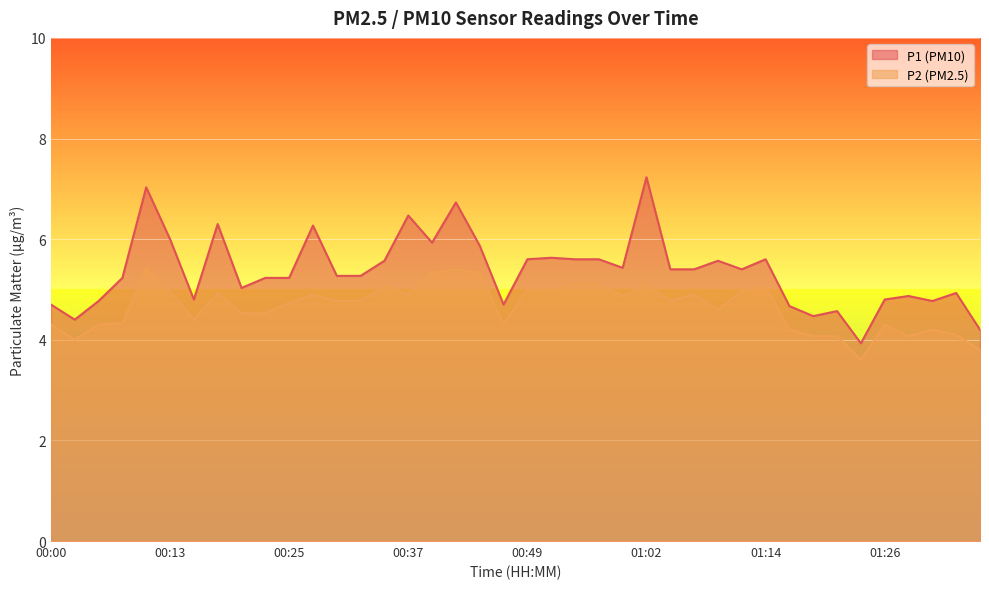

At which label does P1 reach its peak?

01:02